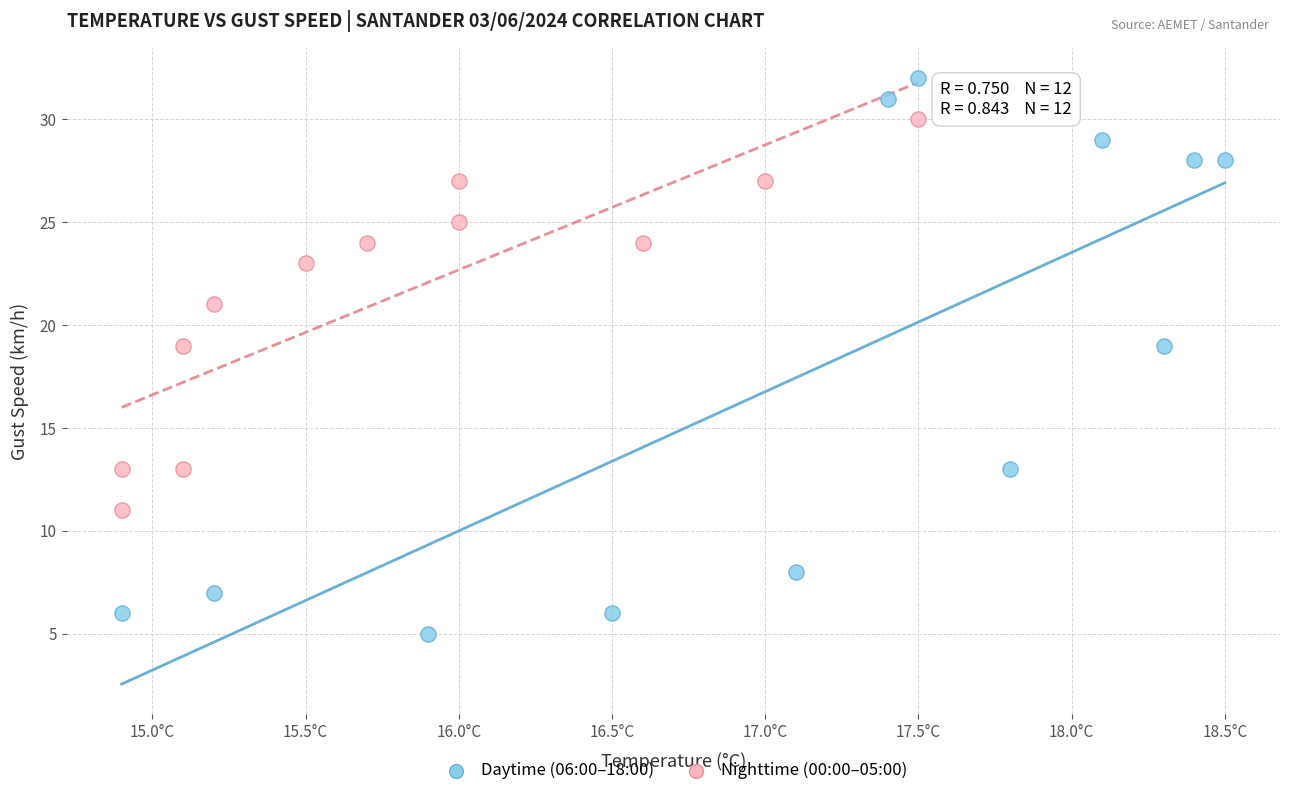

Which series reaches the minimum Y coordinate?

Daytime (06:00–18:00)